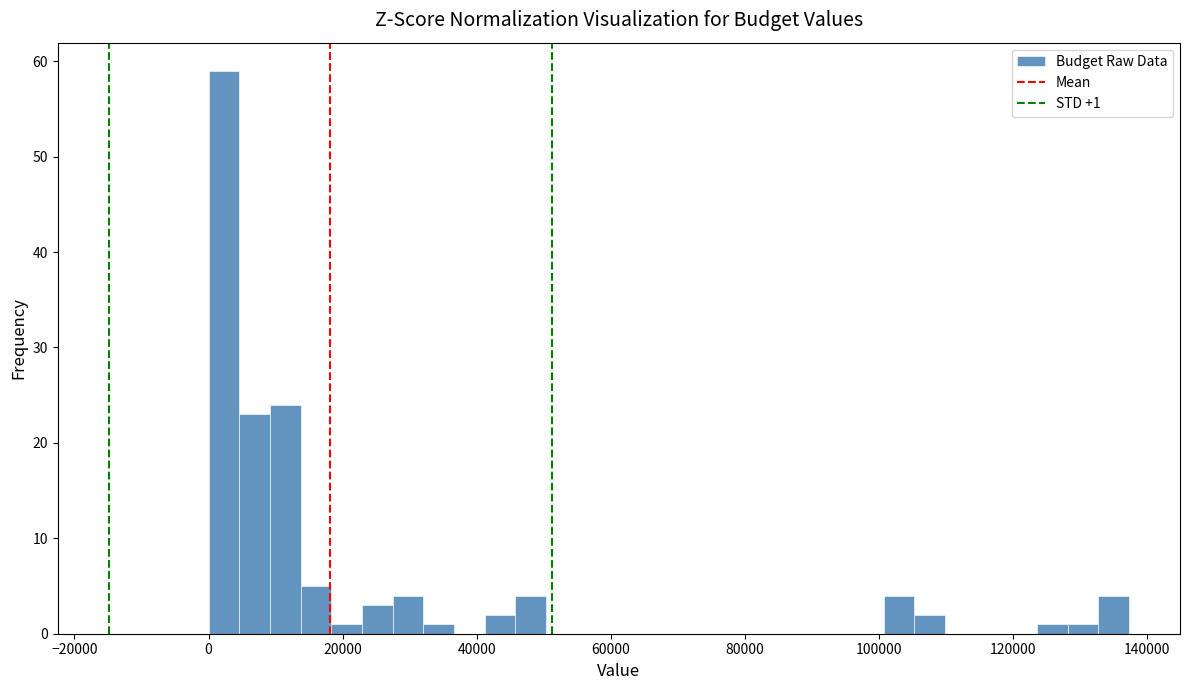

Around what value on the x-axis is the tallest bar? Give the approximate position of its centre, as read against the axis.

2000